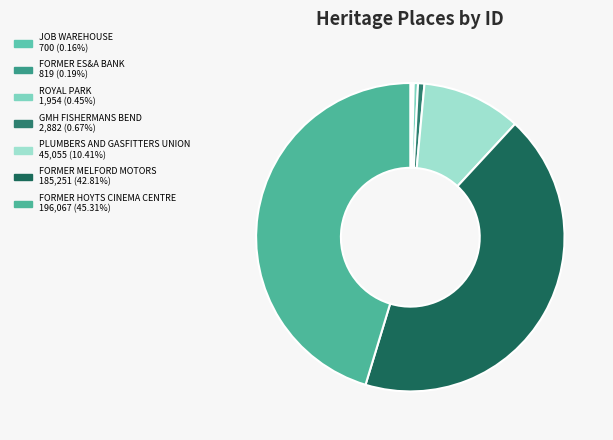

What is the total percentage of ROYAL PARK and FORMER HOYTS CINEMA CENTRE?

45.8%